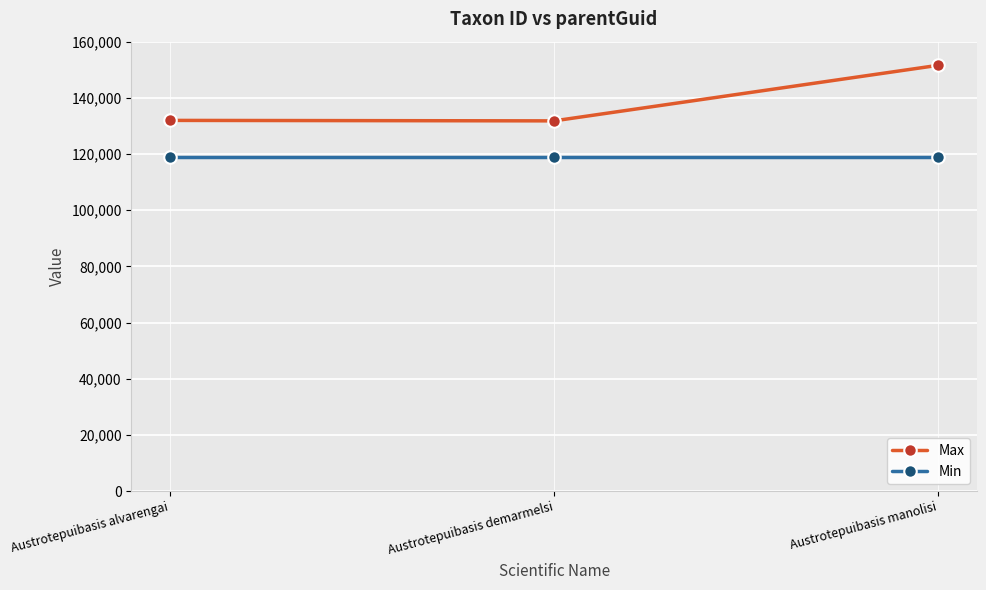

What is the value of the Min point at the 1st from the left?

119110